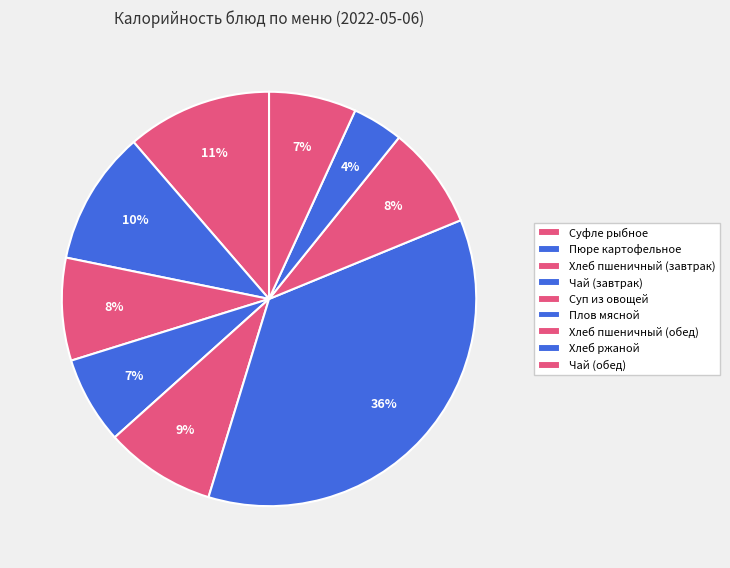

Rank the categories by value from lowest to highest.

Хлеб ржаной, Чай (завтрак), Чай (обед), Хлеб пшеничный (завтрак), Хлеб пшеничный (обед), Суп из овощей, Пюре картофельное, Суфле рыбное, Плов мясной